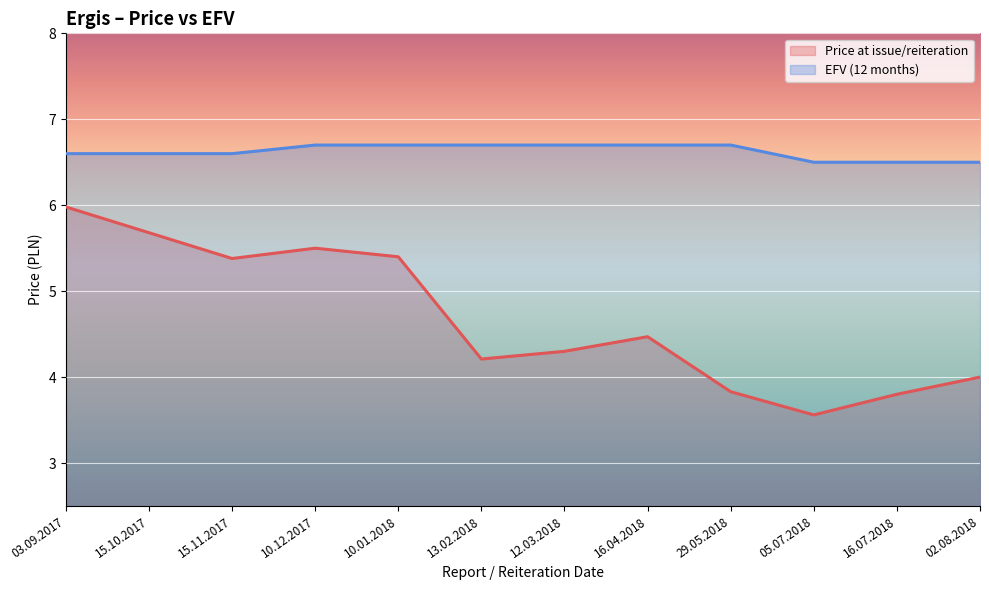

What is the approximate value of EFV (12 months) at 15.10.2017?

6.6